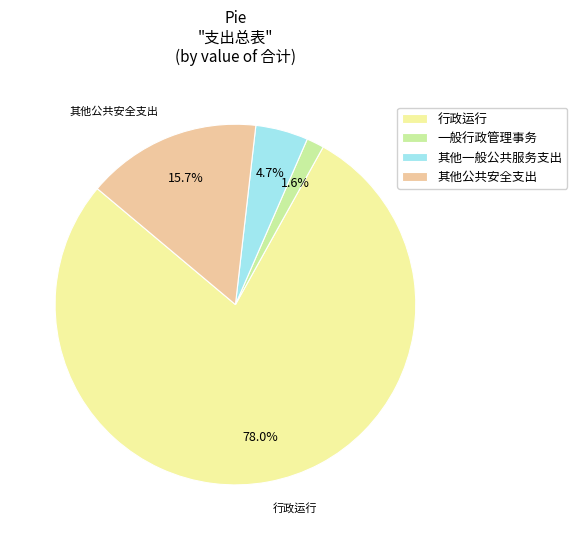

Which has a higher value, 行政运行 or 其他一般公共服务支出?

行政运行